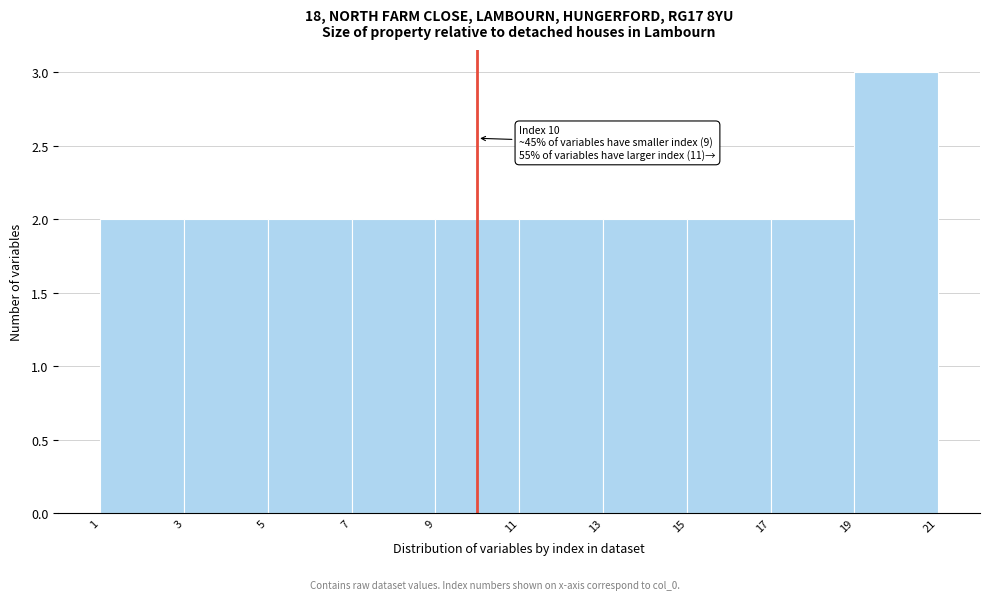

Over which range of the x-axis is the bar tallest?

19 to 21